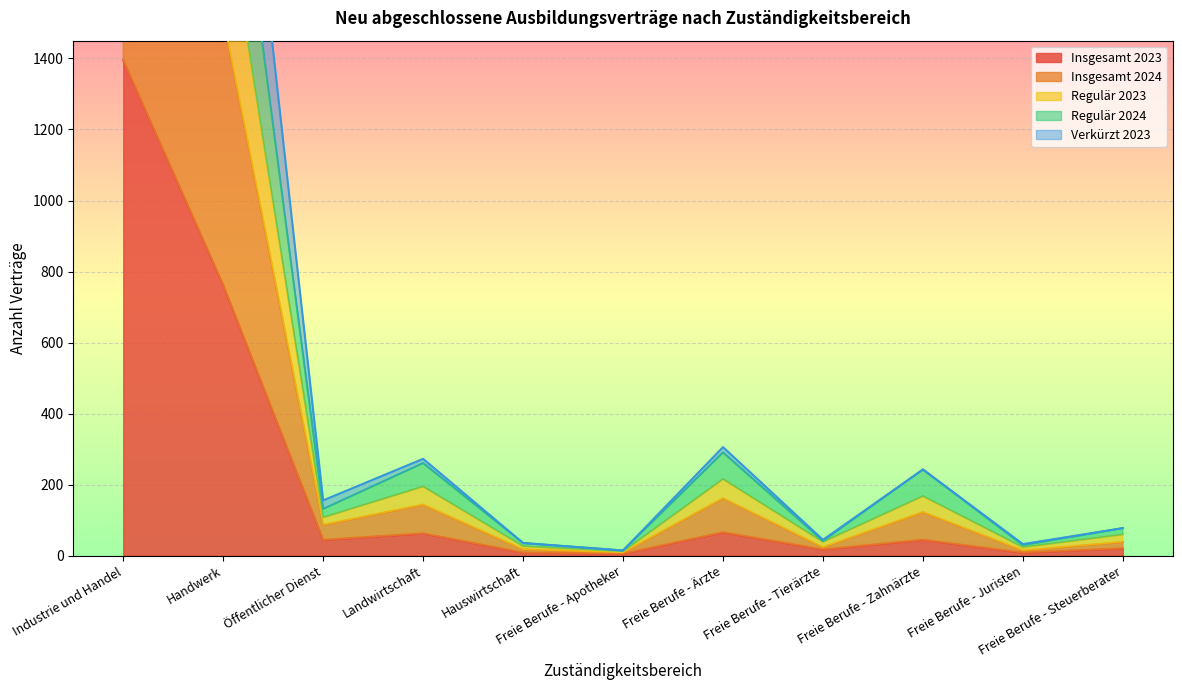

What is the maximum value shown in the chart?

5307